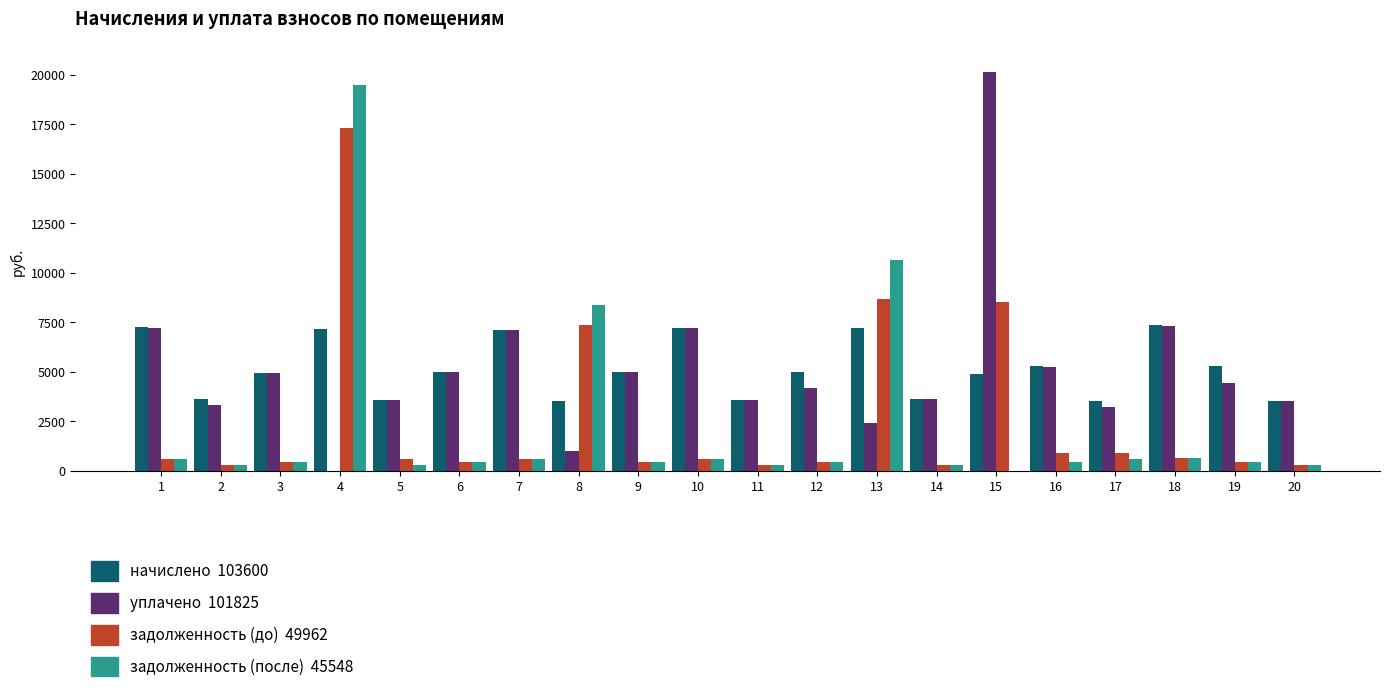

Which label corresponds to the largest value in the chart?

15